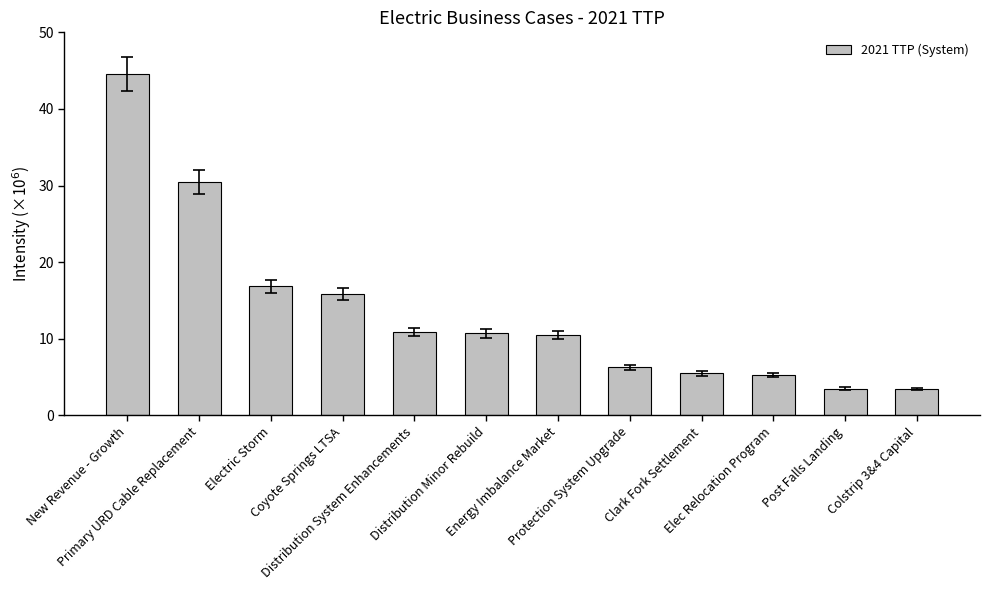

Does the chart contain any negative values?

No